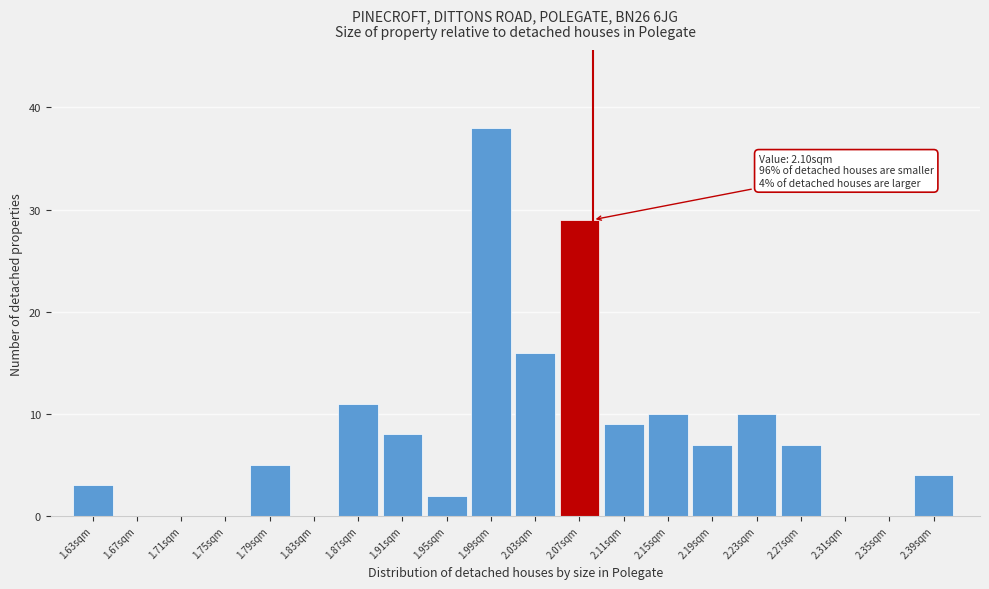

Reading left to right, transcribe all the data shown in this chart.

1.63sqm=3	1.67sqm=0	1.71sqm=0	1.75sqm=0	1.79sqm=5	1.83sqm=0	1.87sqm=11	1.91sqm=8	1.95sqm=2	1.99sqm=38	2.03sqm=16	2.07sqm=29	2.11sqm=9	2.15sqm=10	2.19sqm=7	2.23sqm=10	2.27sqm=7	2.31sqm=0	2.35sqm=0	2.39sqm=4